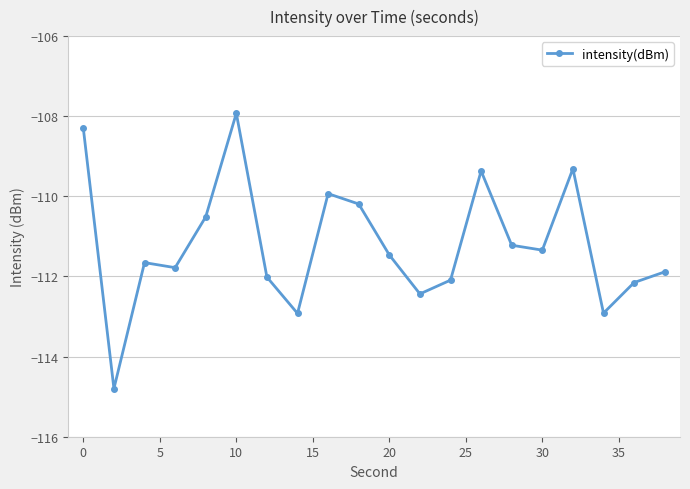

What is the greatest value displayed?

-107.9